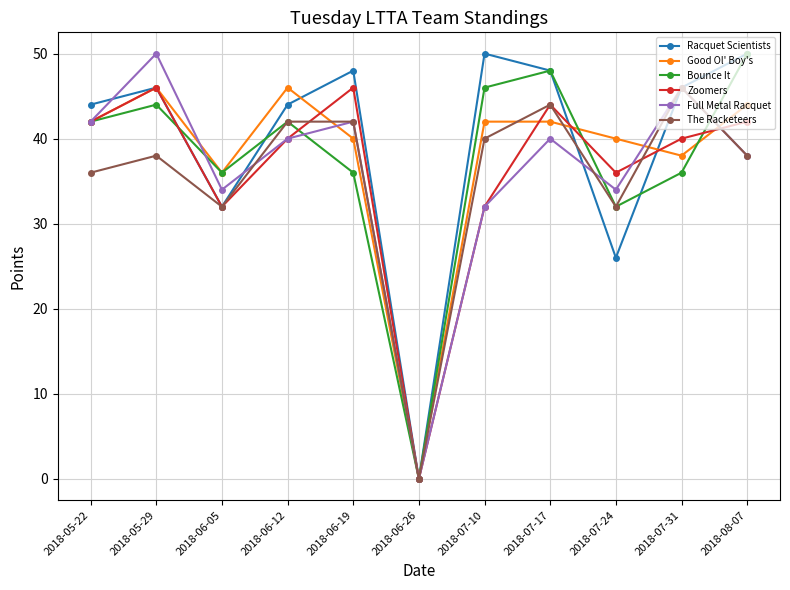

How many data points in Racquet Scientists are less than 46?

5